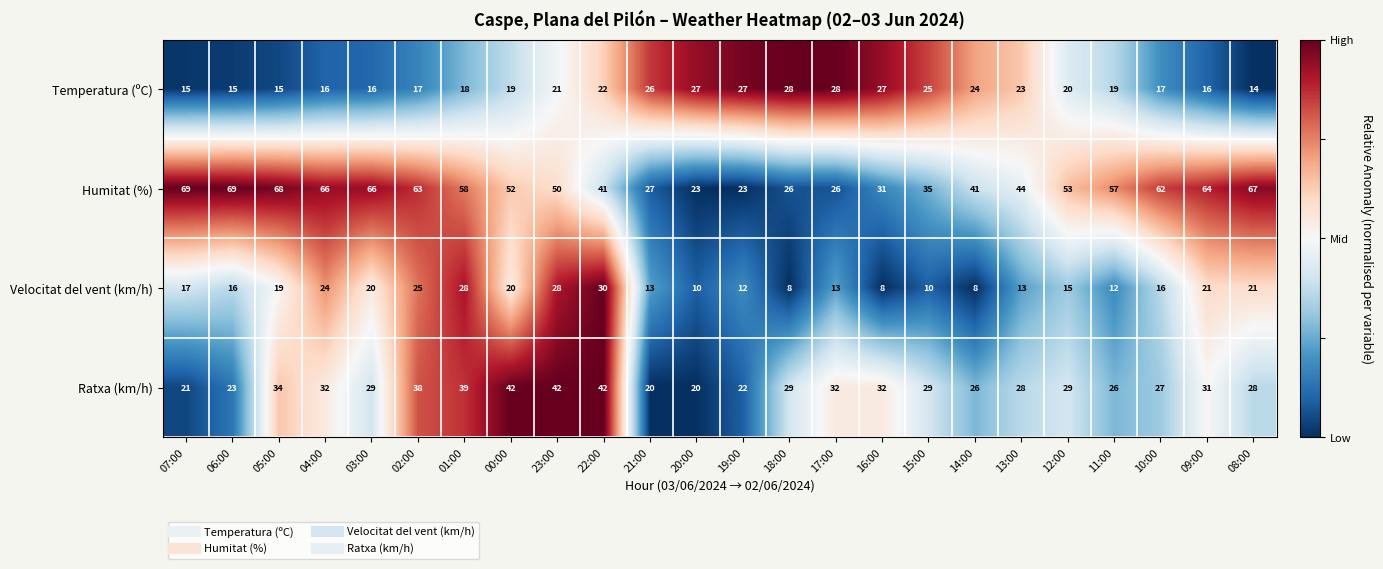

What is the average value of the Velocitat del vent (km/h) series?

17